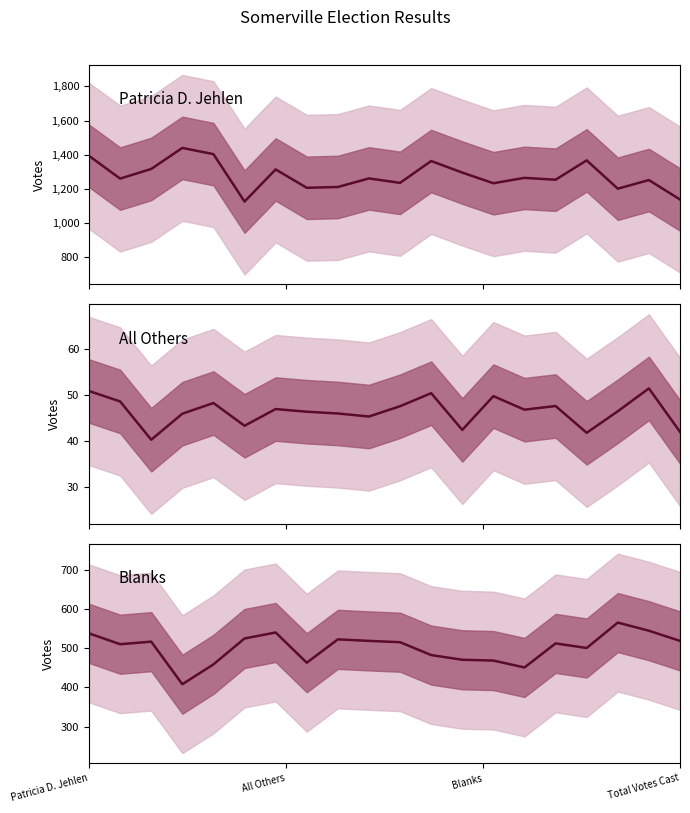

Reading left to right, what are all the values shown in this chart?

Patricia D. Jehlen: 1393.3	1260.1	1316.6	1439.9	1403.4	1125.5	1313.8	1206.2	1210.9	1261.1	1235.1	1363.1	1295.3	1232.9	1264.4	1253.6	1366.9	1201.0	1251.6	1137.6
All Others: 50.9	48.6	40.3	46.0	48.3	43.4	47.0	46.4	46.0	45.4	47.6	50.4	42.4	49.8	46.8	47.6	41.8	46.5	51.5	42.0
Blanks: 537.5	509.9	516.4	407.9	458.4	524.5	539.7	462.7	522.2	518.3	515.0	482.2	470.2	468.2	450.6	511.9	500.2	565.0	544.2	518.3